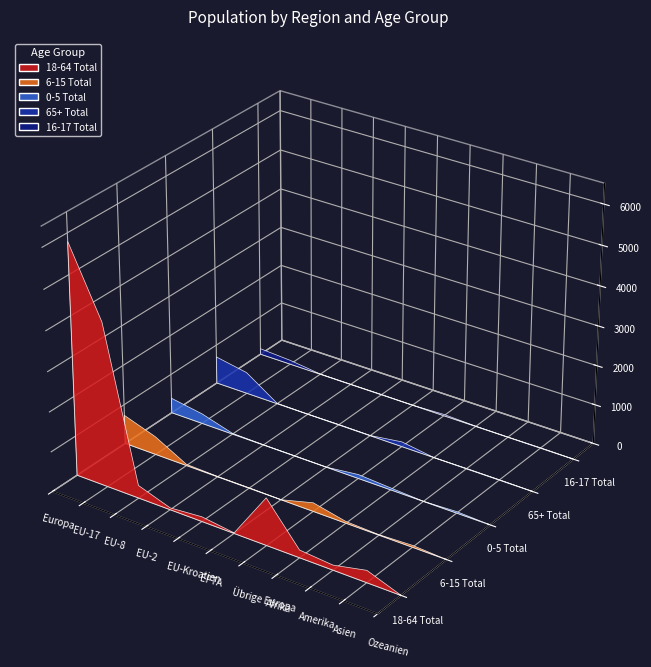

Reading right to left, transcribe all the data shown in this chart.

18-64 Total: 3	305	125	192	1188	15	119	47	321	4105	5795
6-15 Total: 0	48	12	43	218	0	10	9	31	459	727
0-5 Total: 0	38	1	49	100	0	4	5	18	251	378
65+ Total: 1	9	8	0	121	4	10	0	9	545	689
16-17 Total: 1	9	1	5	34	0	6	1	4	101	146